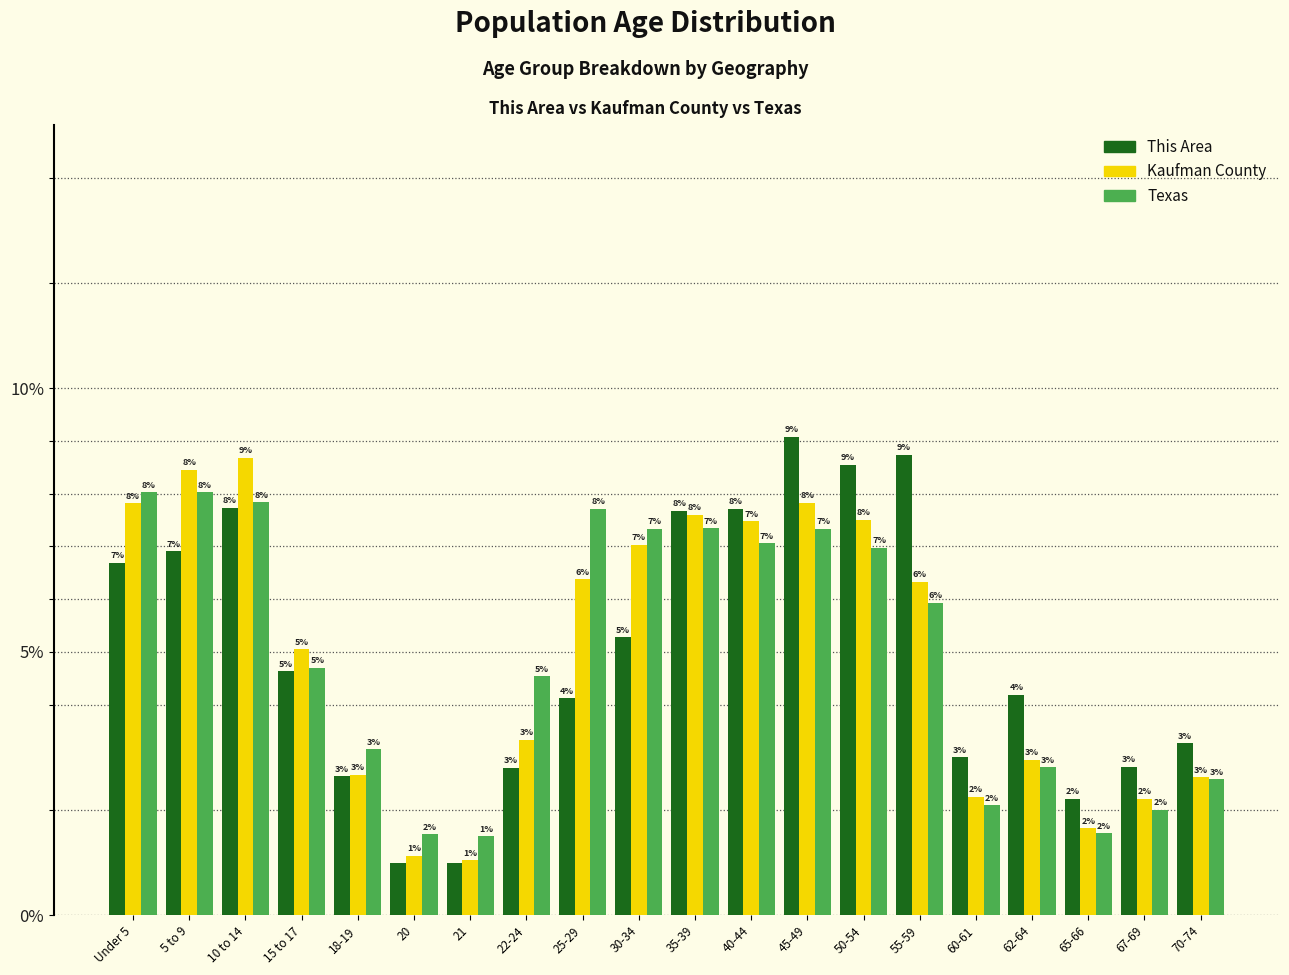

At which label does Texas first exceed 5?

Under 5